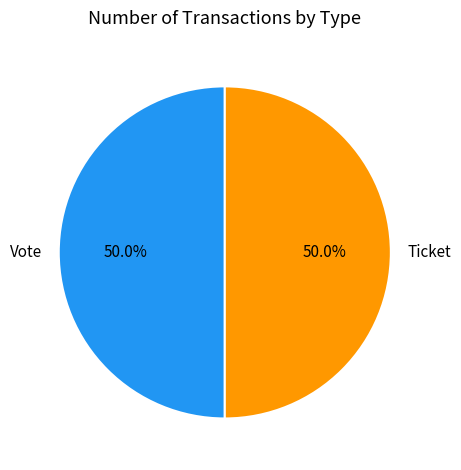

Combined, do Ticket and Vote account for over 50%?

Yes